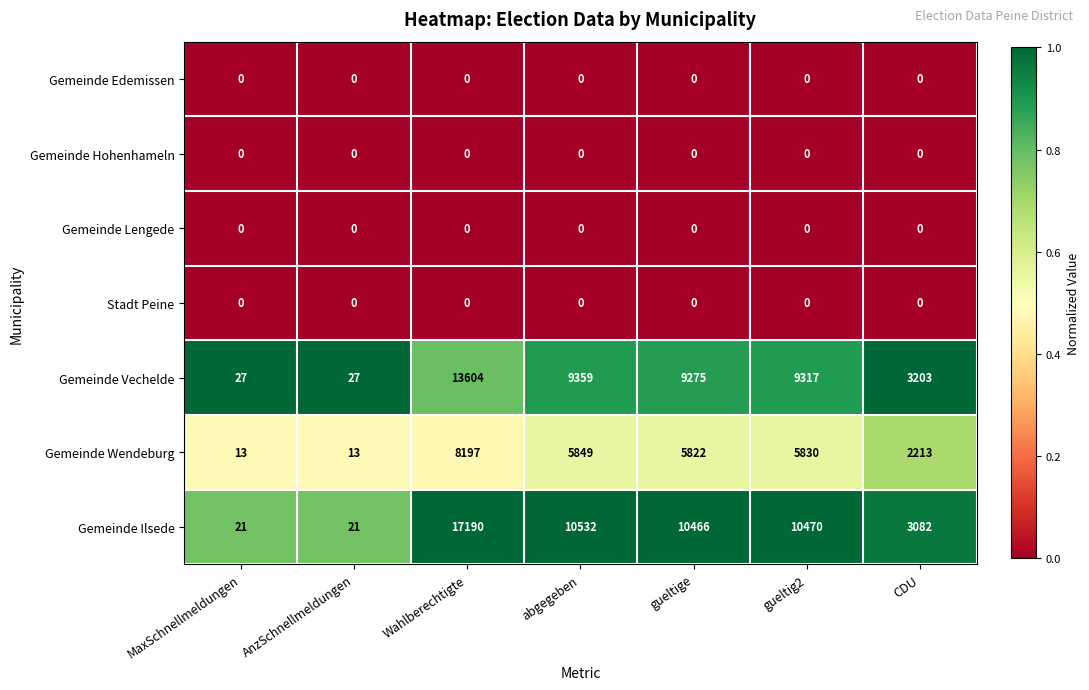

How many data points does each series have?

7